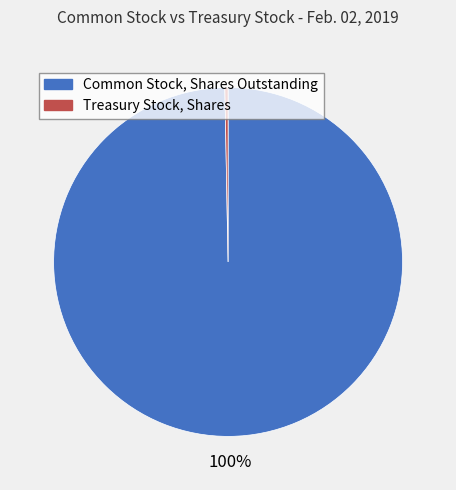

Approximately how many times larger is the value at Common Stock, Shares Outstanding compared to Treasury Stock, Shares?

336.7